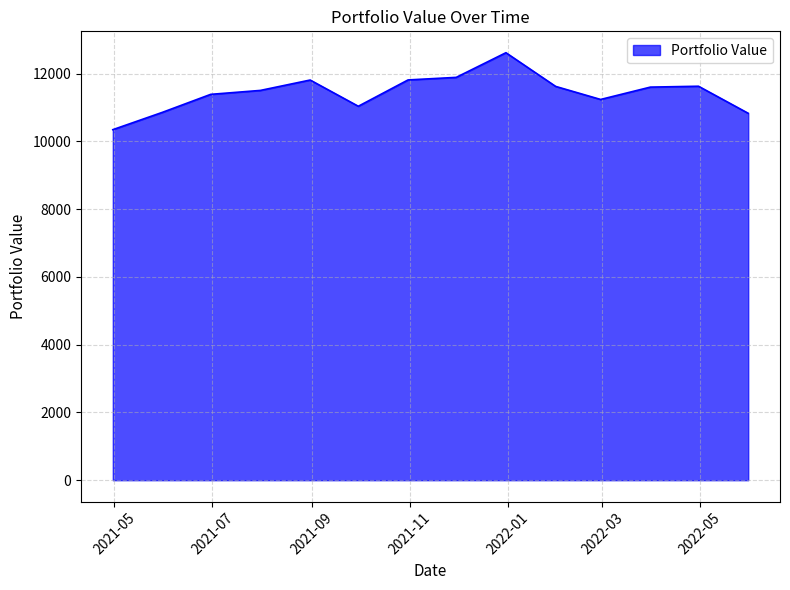

What is the maximum value shown in the chart?

12616.0